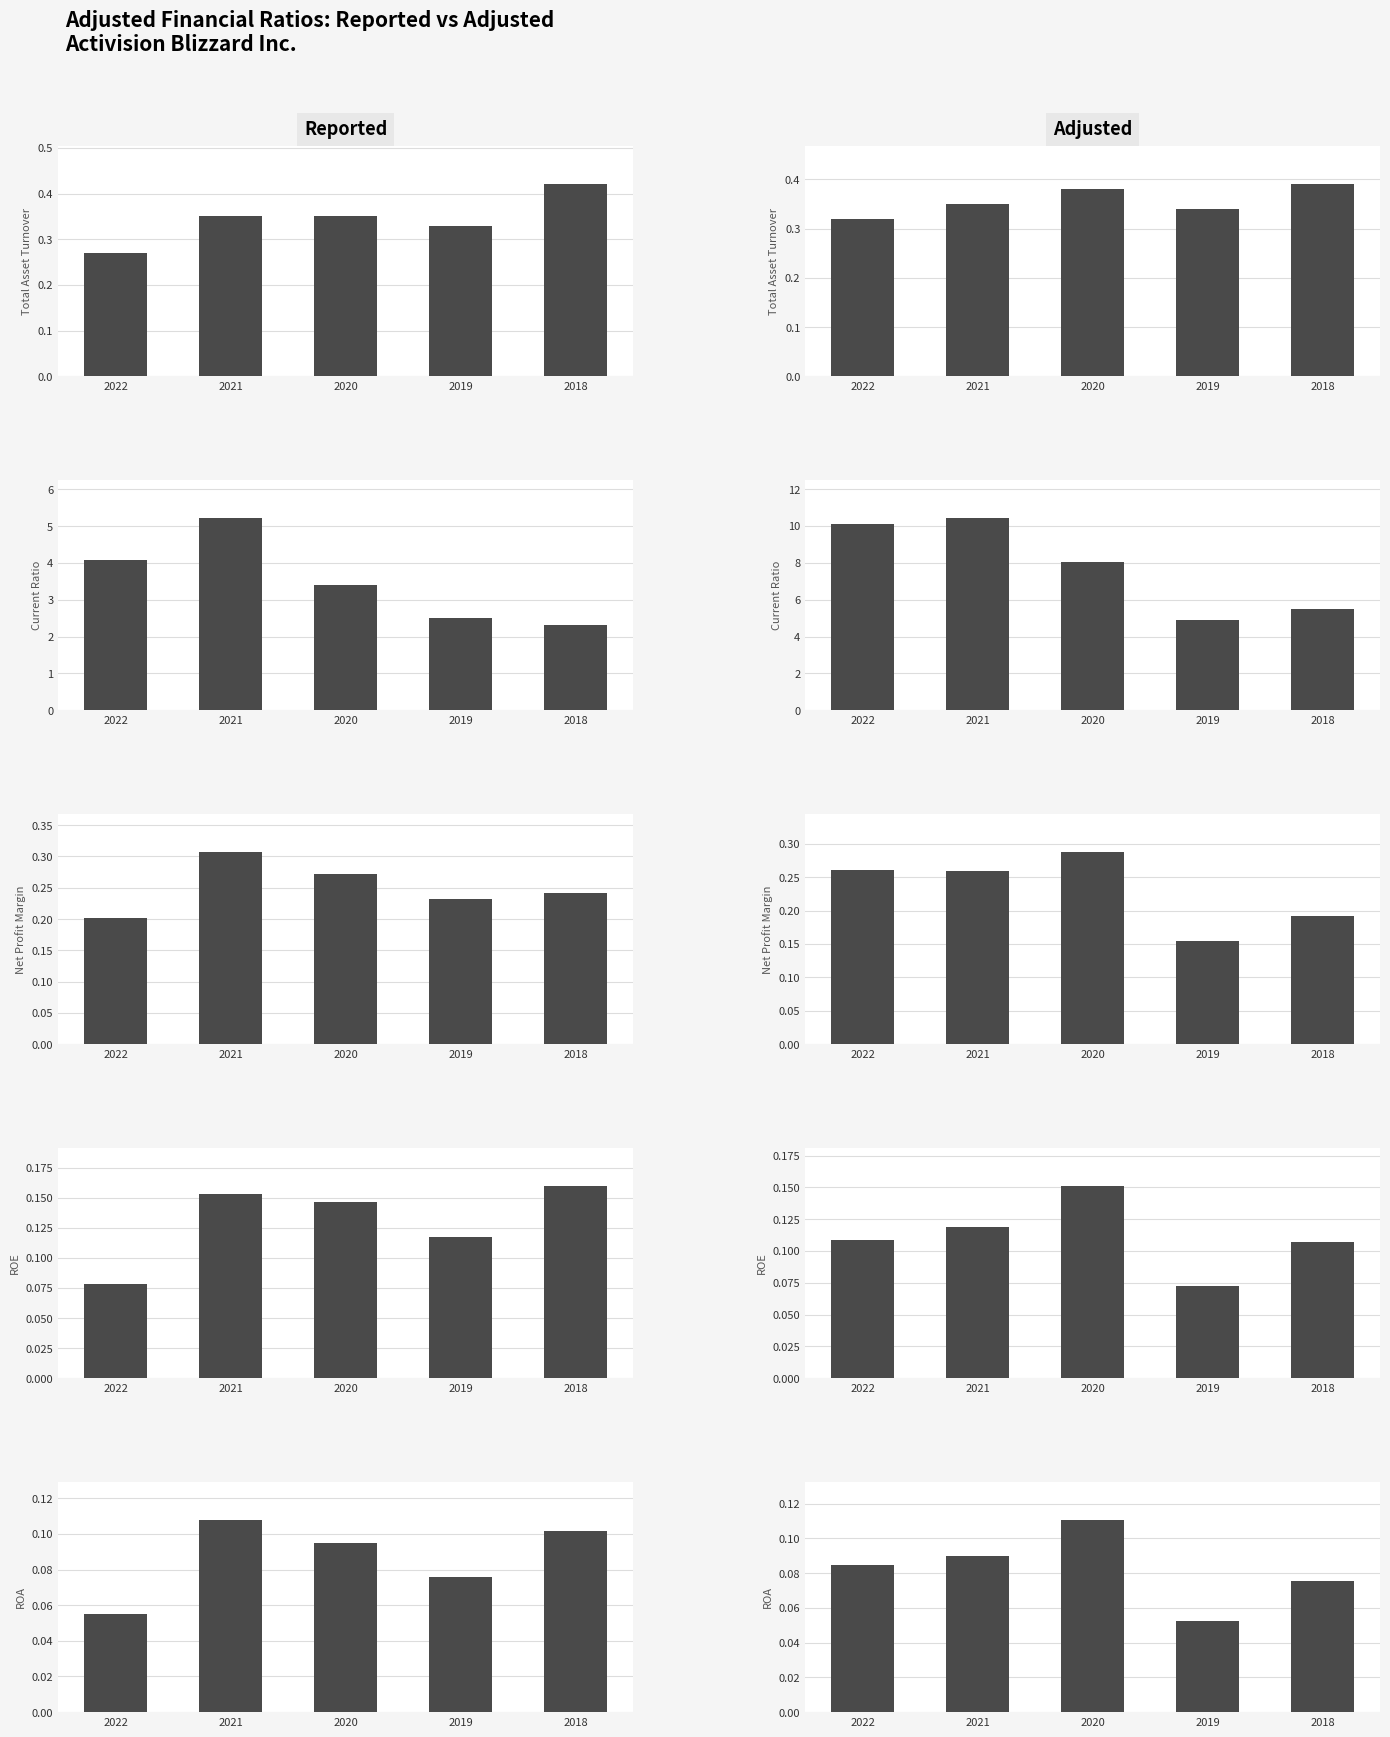

Which label corresponds to the smallest value in the chart?

2019